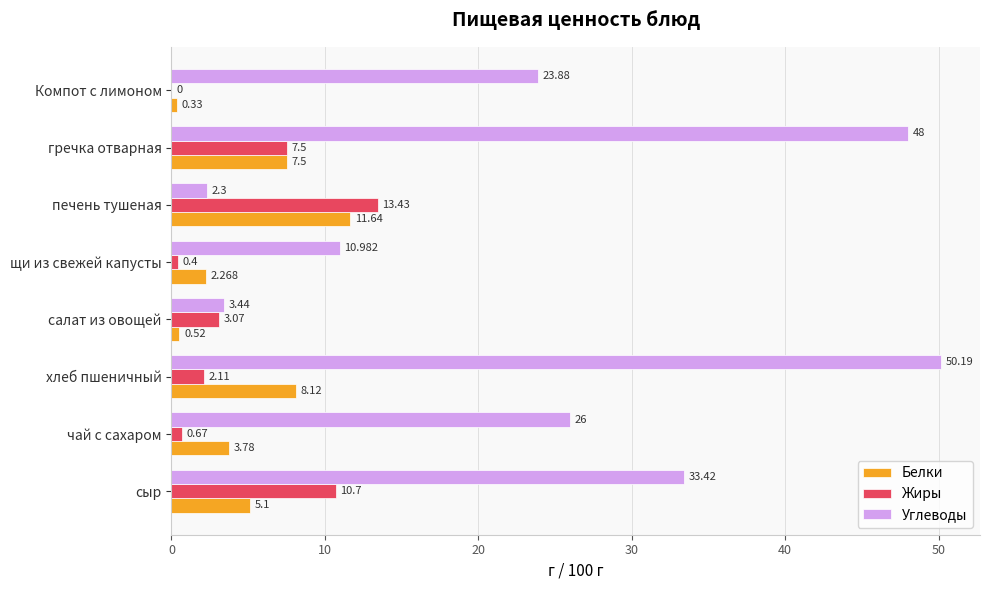

Is the value of Жиры at Компот с лимоном greater than the value of Белки at Компот с лимоном?

No